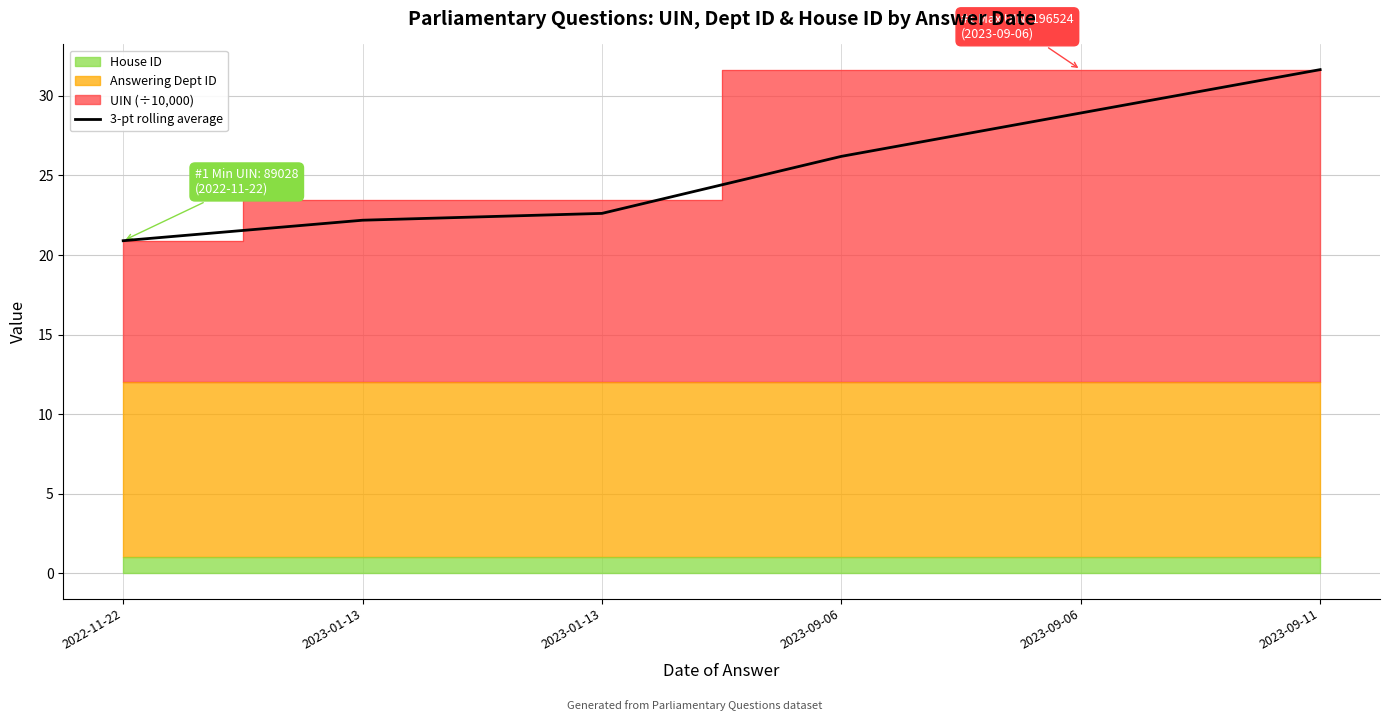

What is the sum of the values at 2023-01-13 and 2023-09-06?

48.8